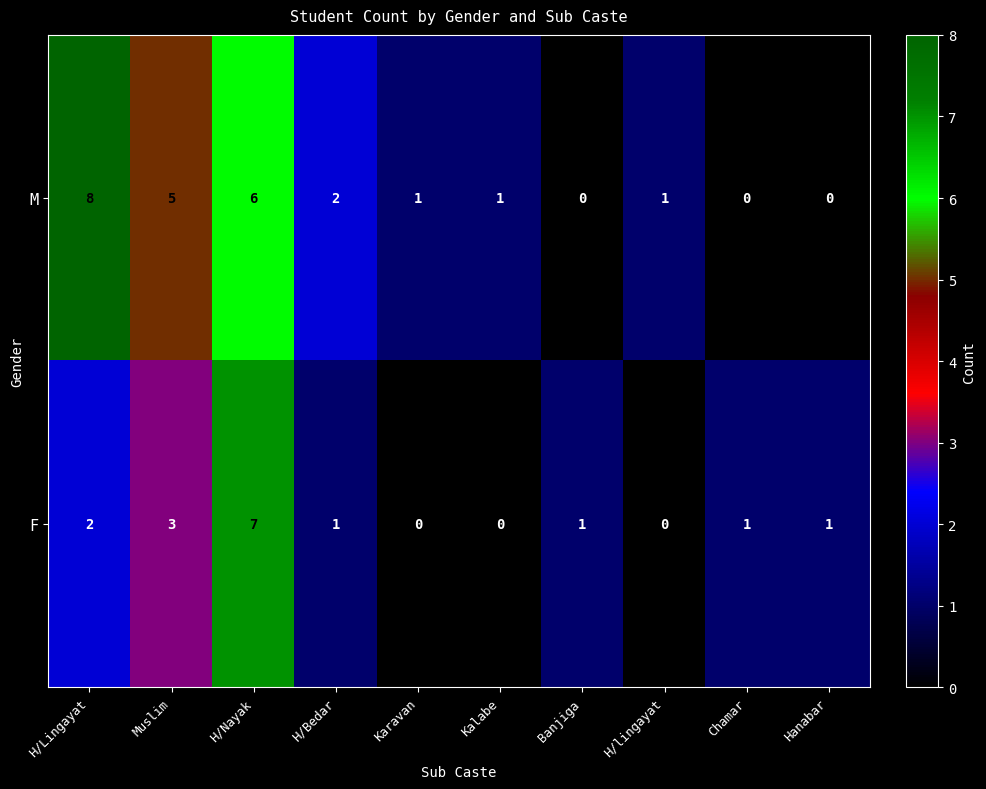

Is the value of F at H/Nayak greater than the value of M at Kalabe?

Yes